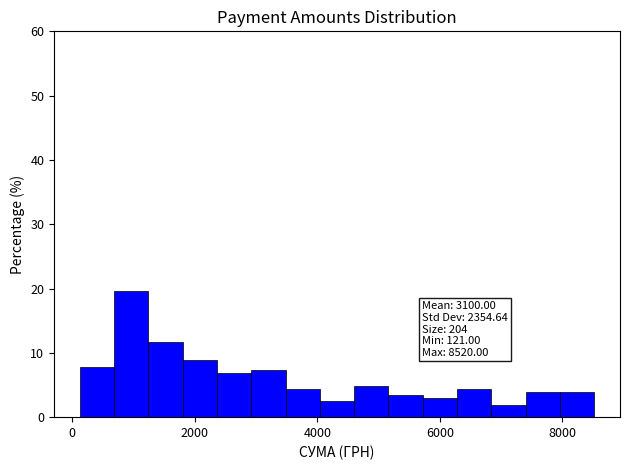

Read against the x-axis, roughly where is the centre of the tallest bar?

1000